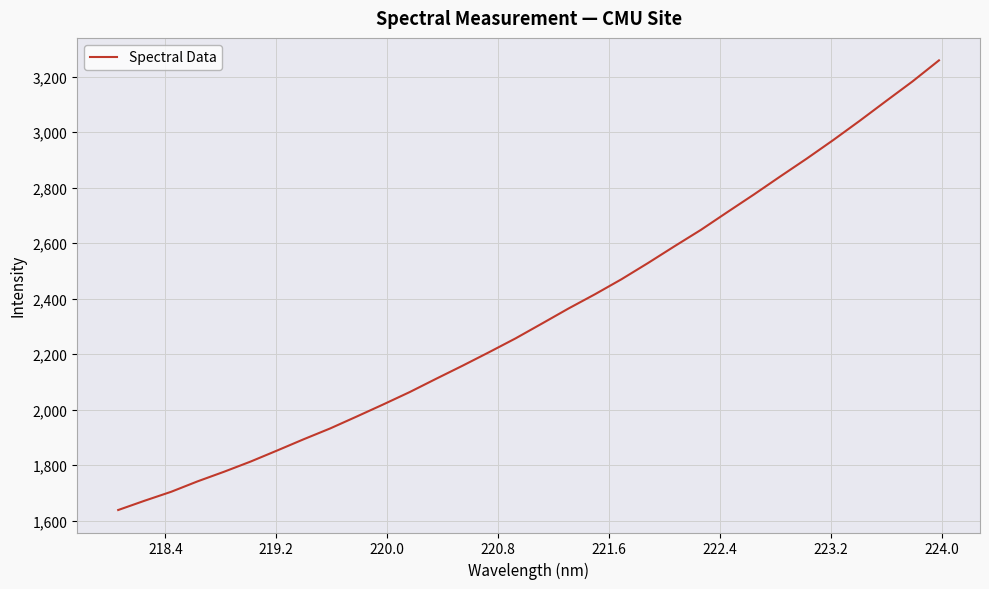

What is the minimum value shown in the chart?

1637.8